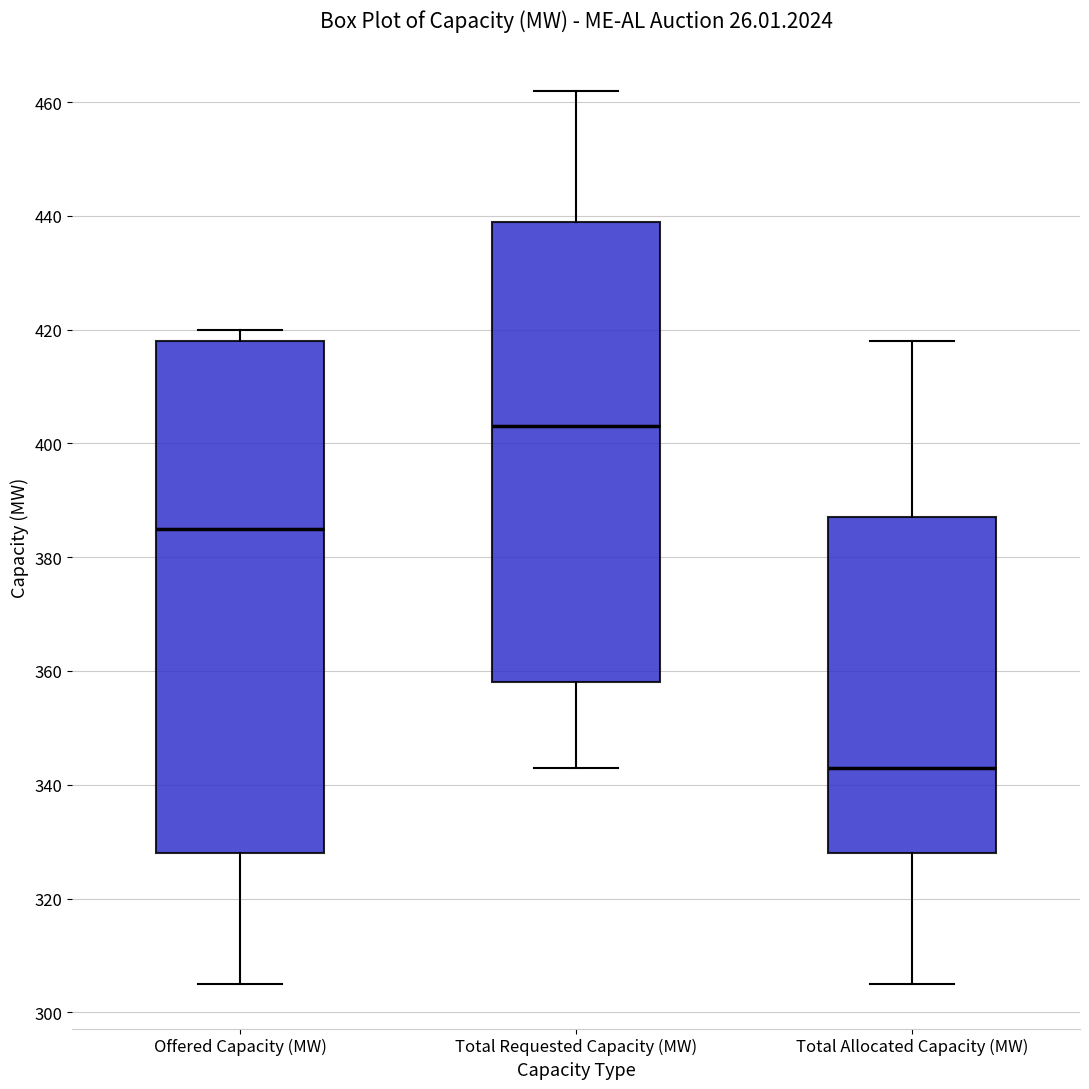

Comparing the boxes themselves (not the whiskers), which one is the tallest?

Offered Capacity (MW)